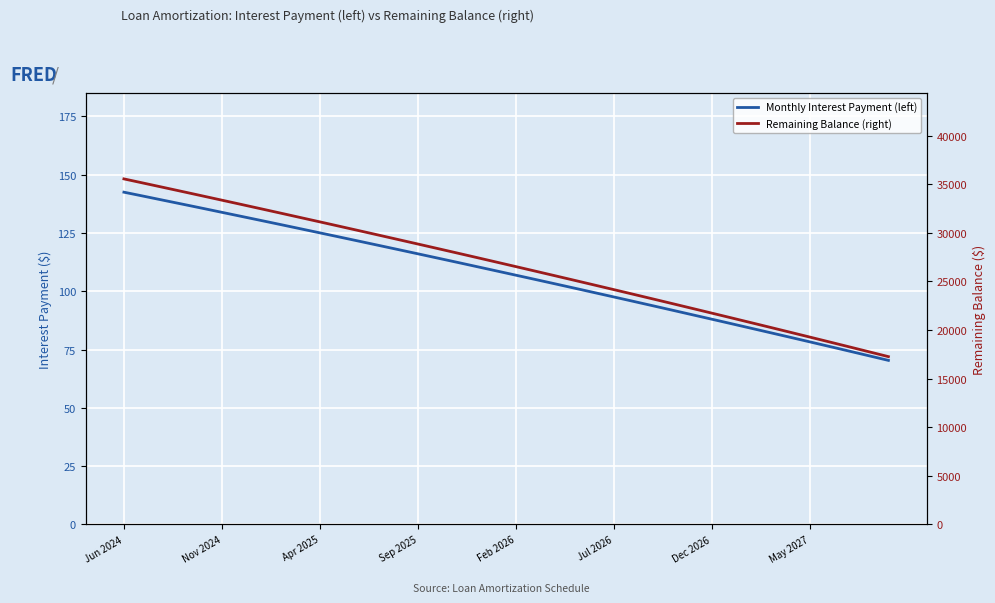

At which category is the sum across all series the highest?

Jun 2024